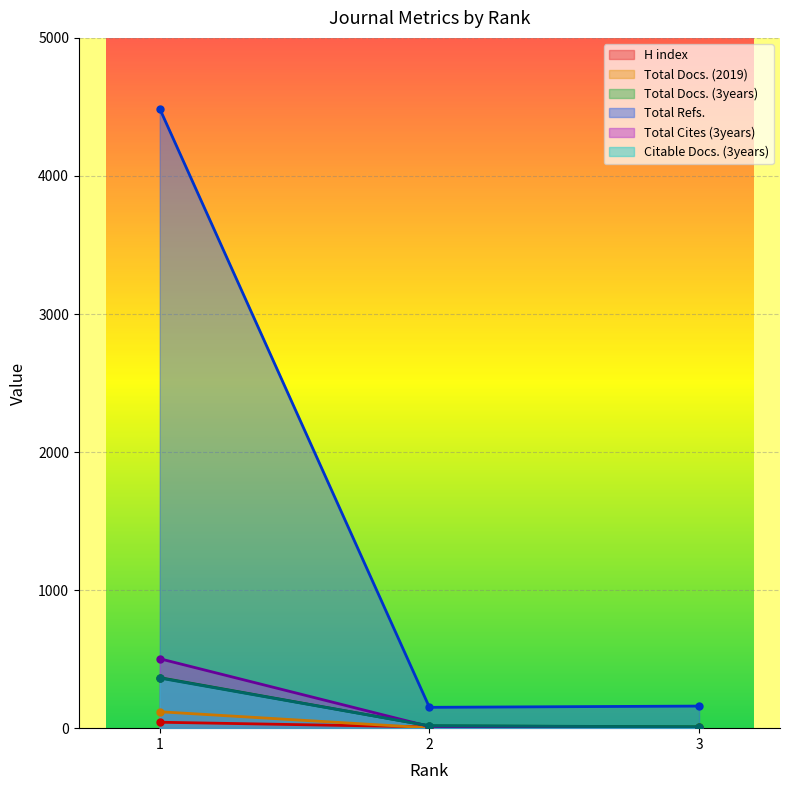

Is it true that Total Docs. (3years) equals 24 at 2?

False